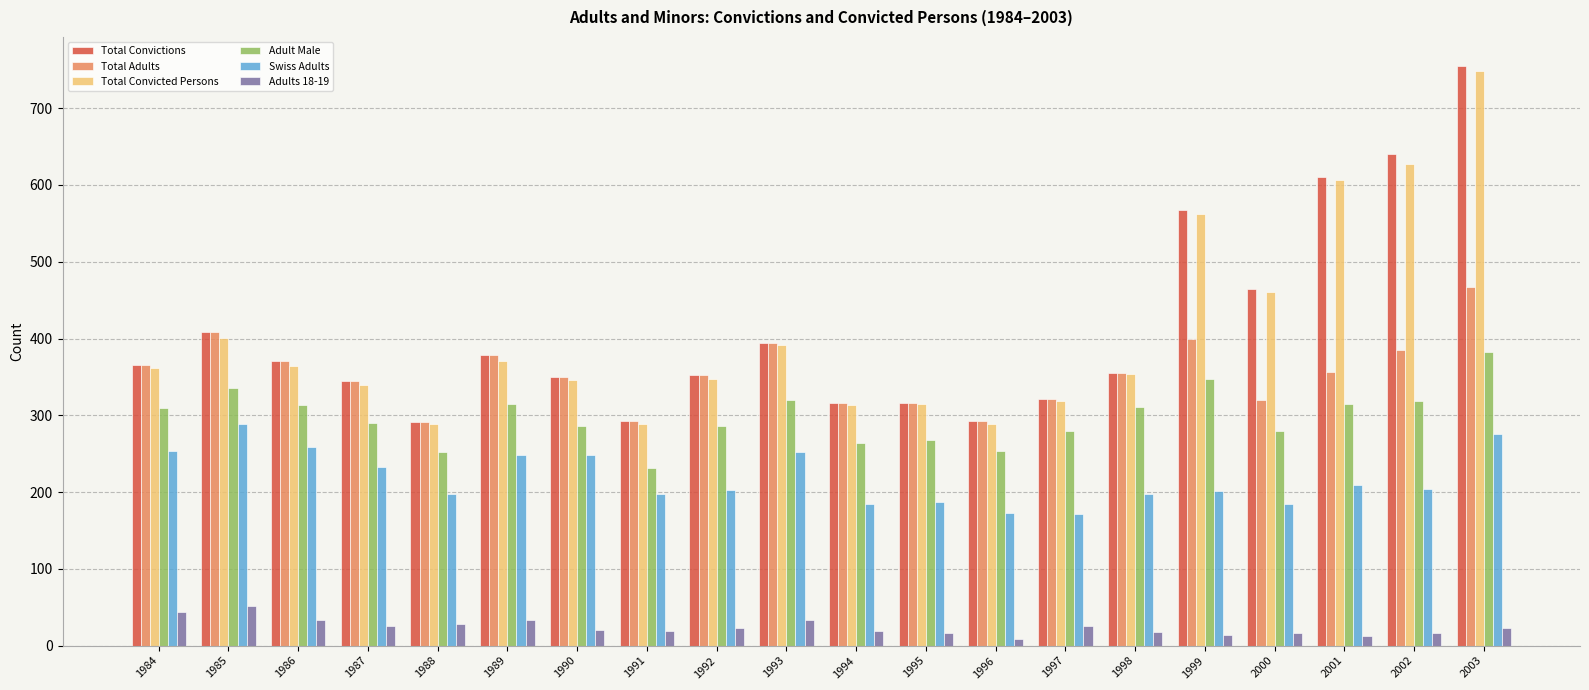

What is the value of the Total Adults bar at the 4th from the left?

344